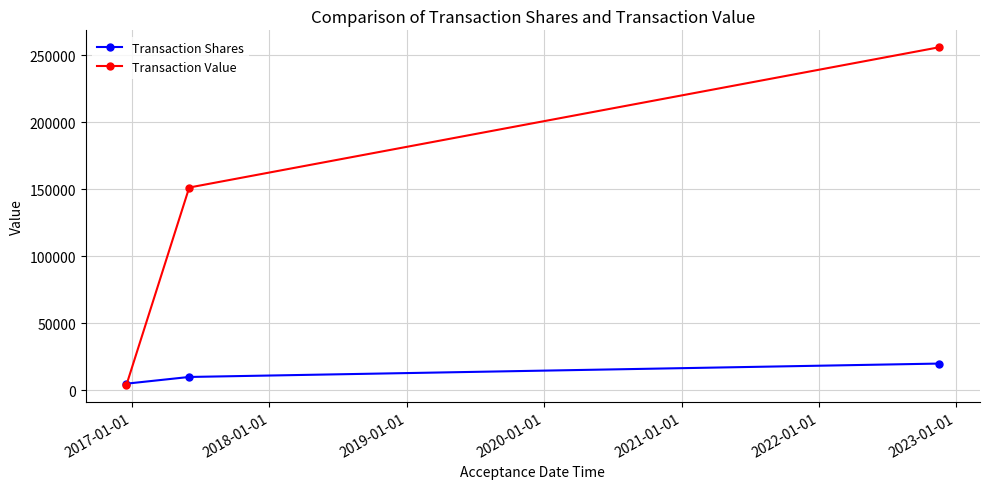

What is the highest value of the Transaction Shares series?

20000